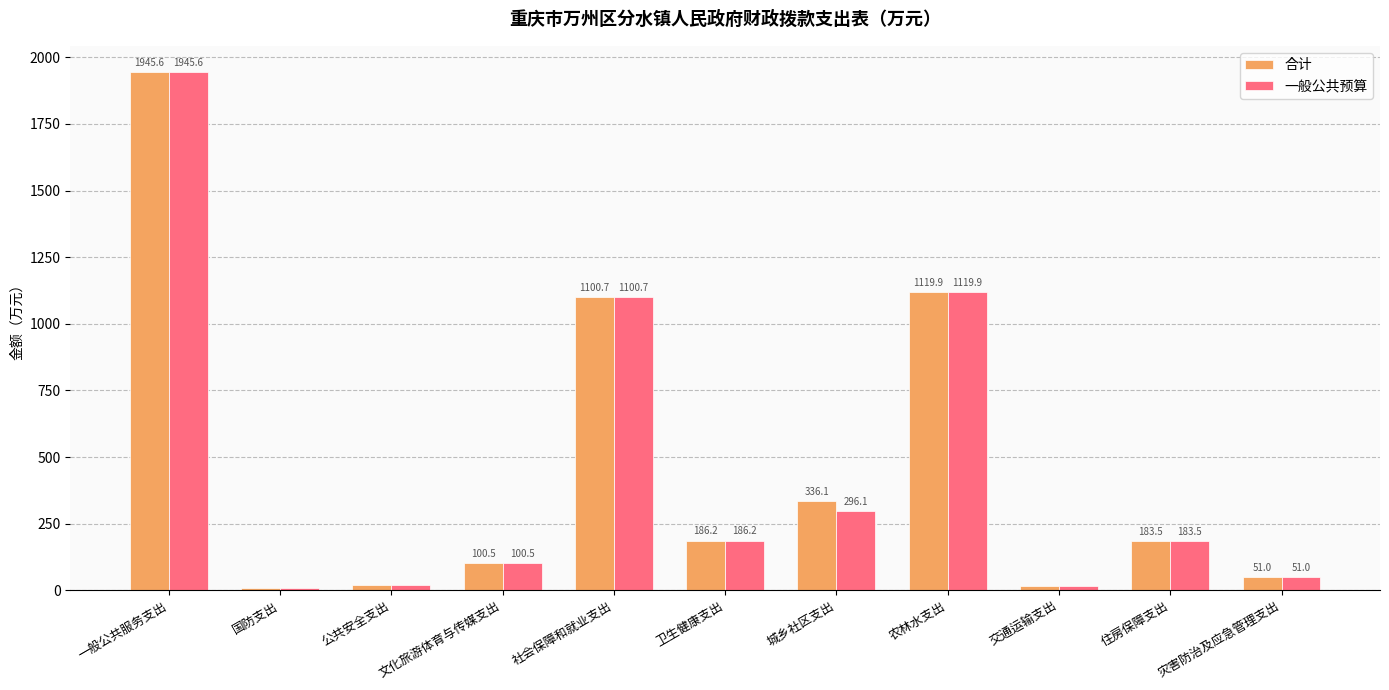

What are all the series names shown in the legend?

合计, 一般公共预算